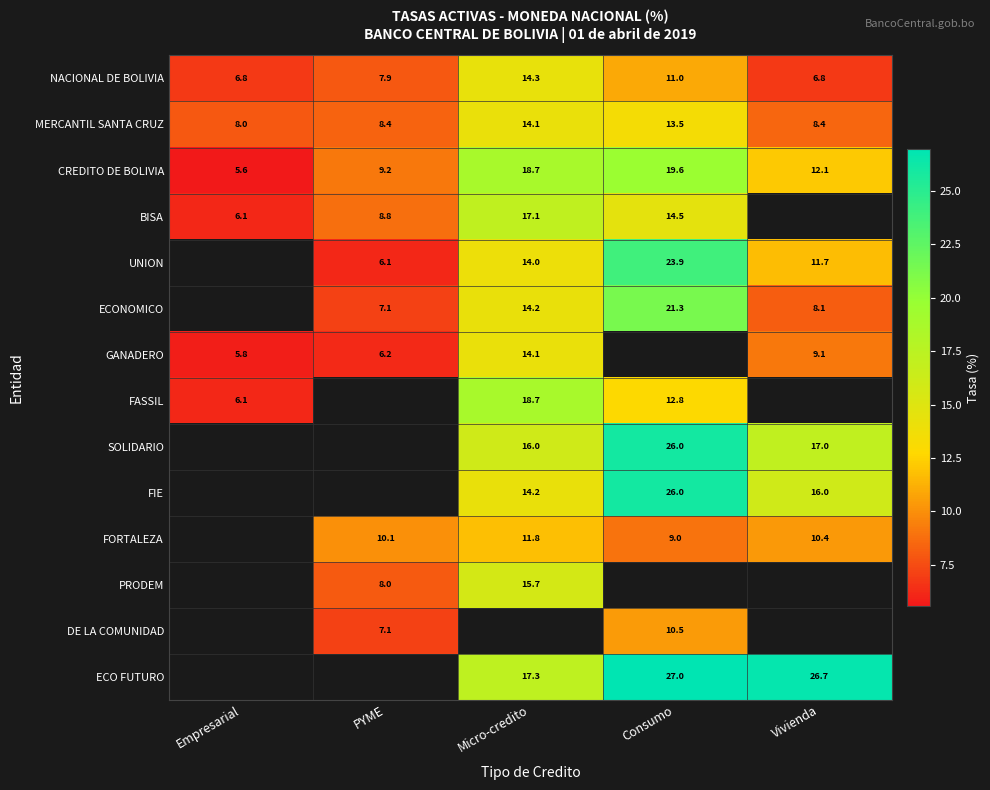

List the labels in order of CREDITO DE BOLIVIA value, largest first.

Consumo, Micro-credito, Vivienda, PYME, Empresarial